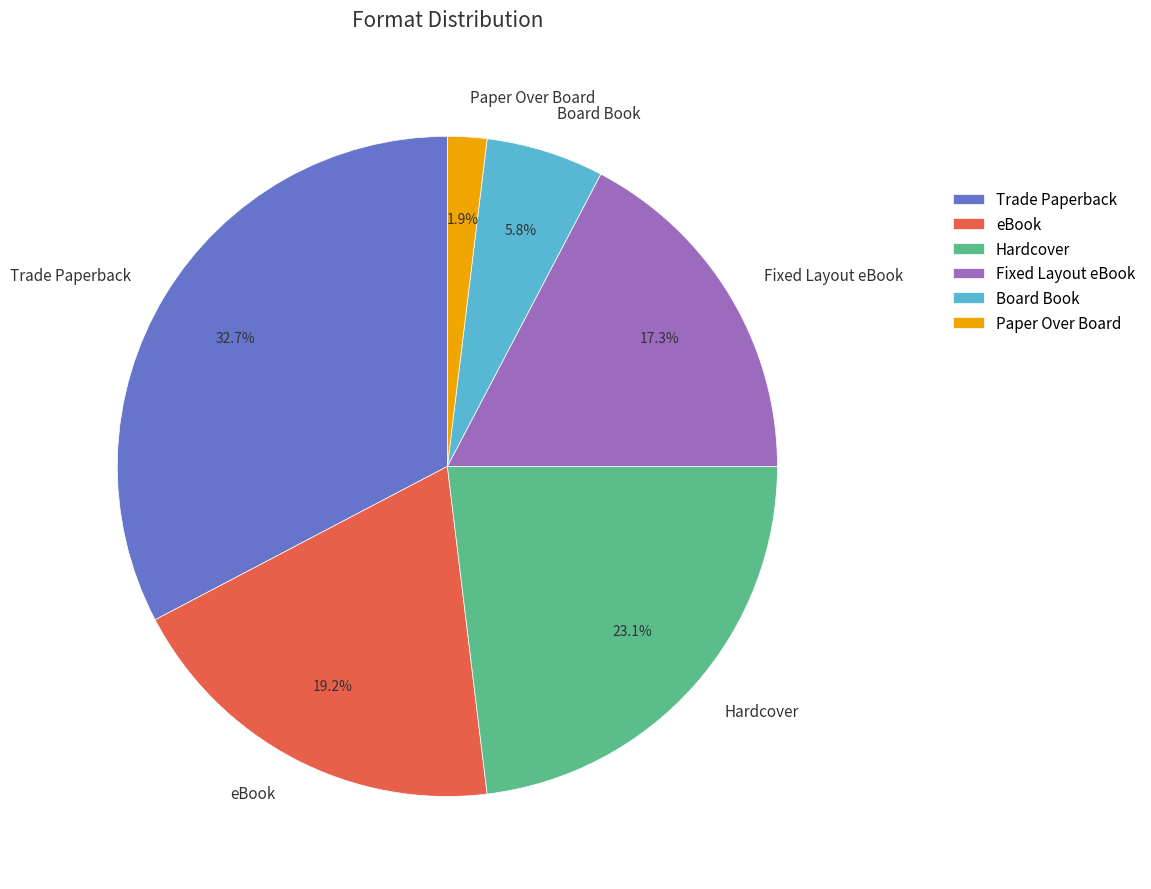

Is Hardcover the majority of the pie?

No